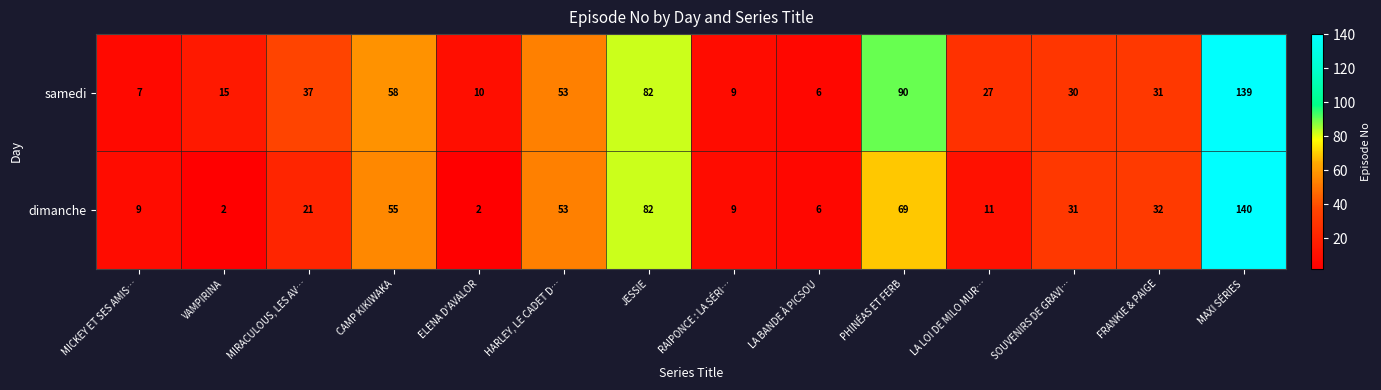

Which series changed the most between RAIPONCE : LA SÉRI… and MAXI SÉRIES?

dimanche